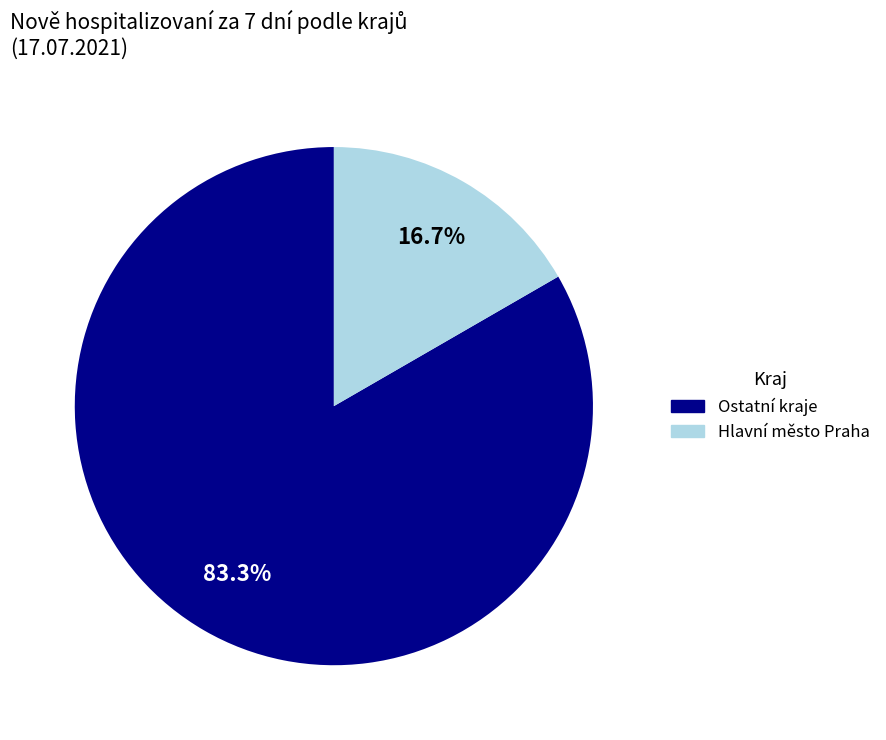

Is there a majority slice in this chart?

Yes